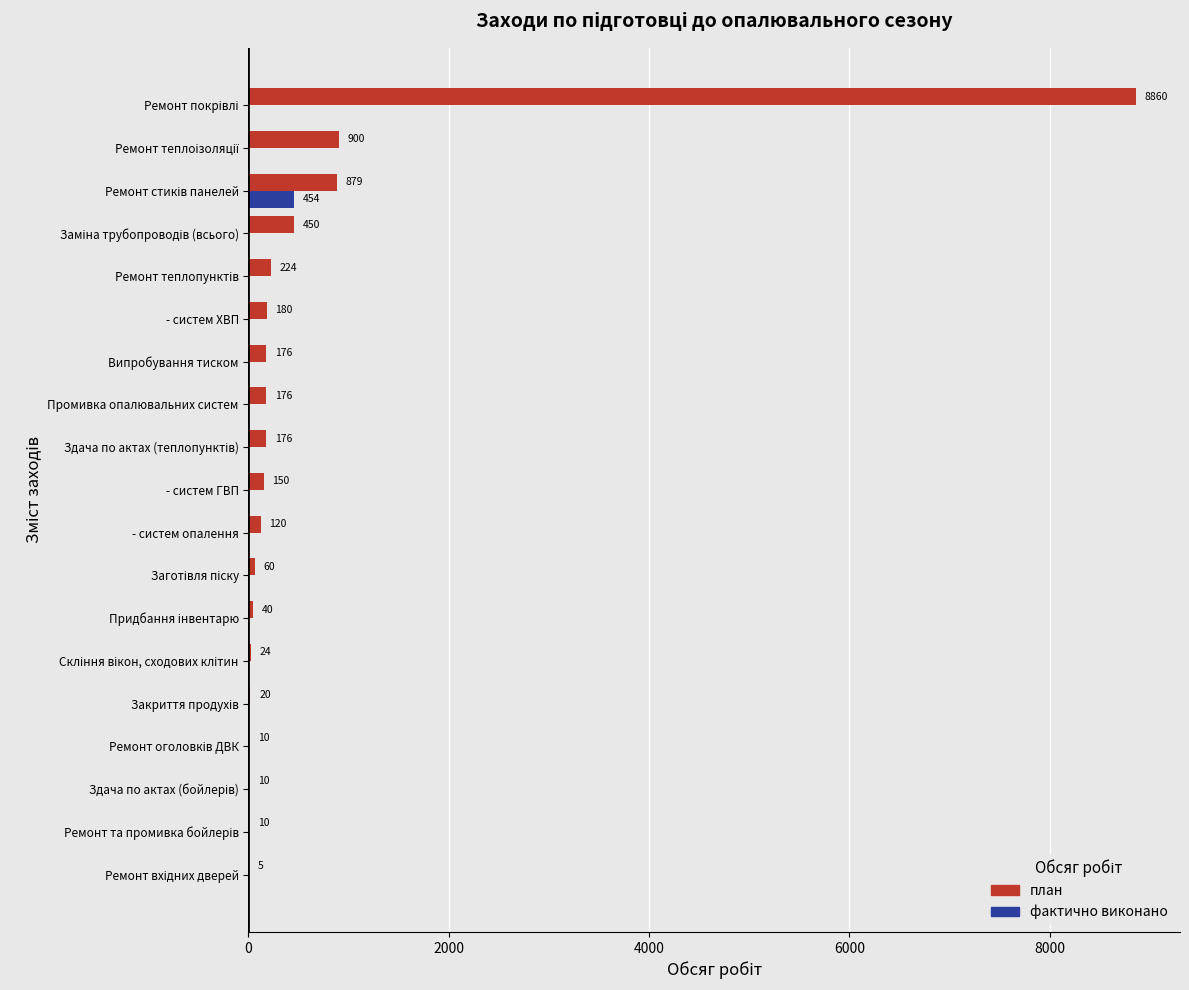

The value of фактично виконано at - систем ГВП is 0. True or false?

True